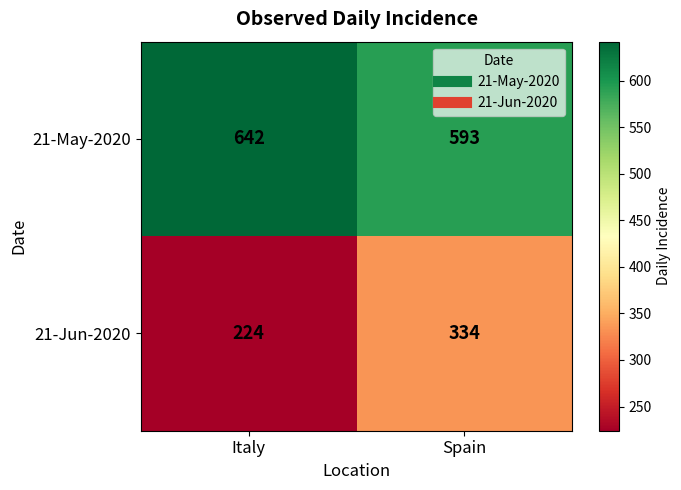

What is the approximate value of 21-Jun-2020 at Italy, to the nearest 10?

220